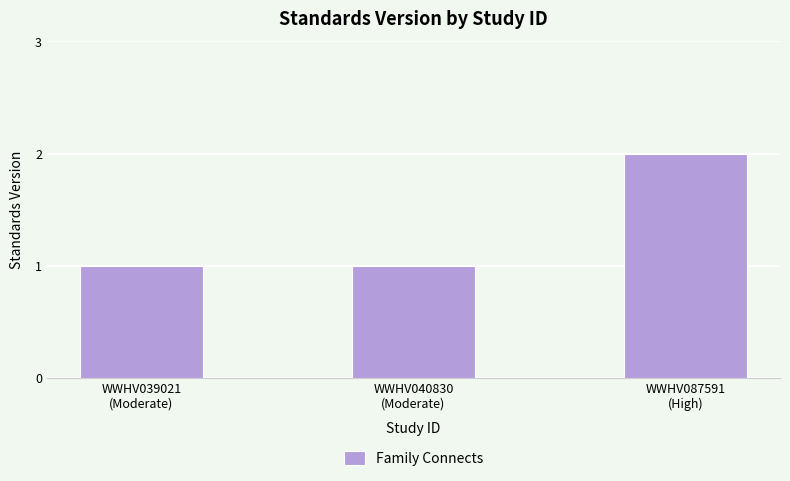

The chart shows a value of 2 at WWHV087591
(High). True or false?

True